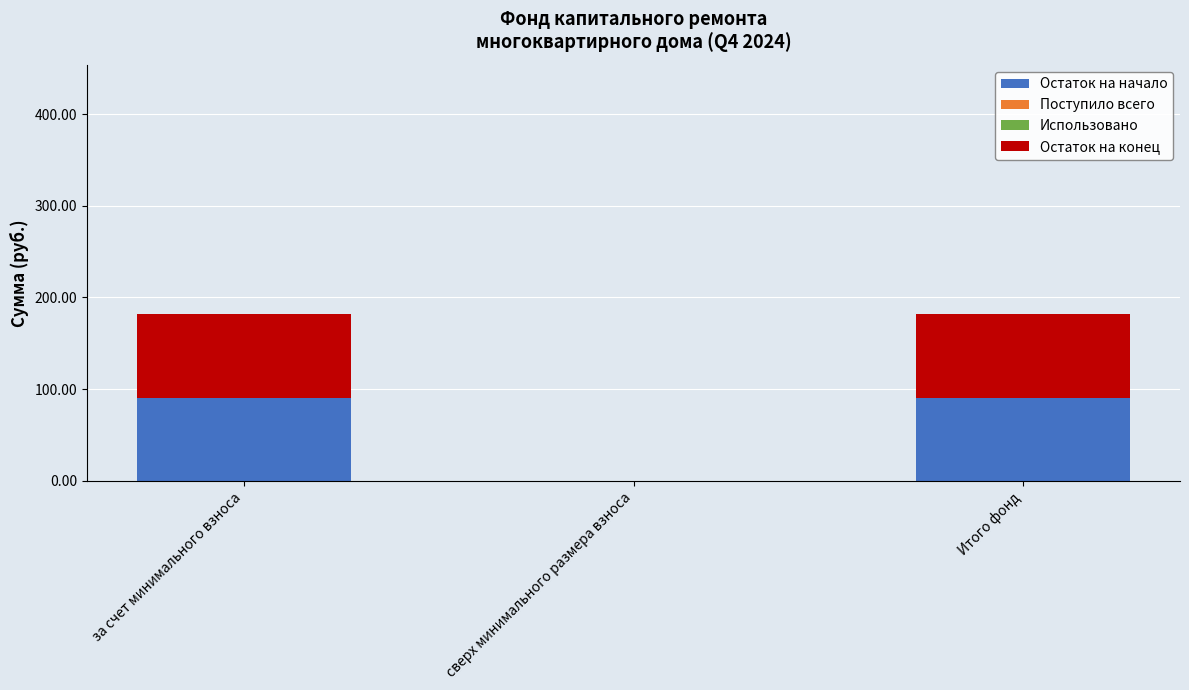

Reading left to right, list the values for the Остаток на начало series.

за счет минимального взноса=90.8	сверх минимального размера взноса=0.0	Итого фонд=90.8